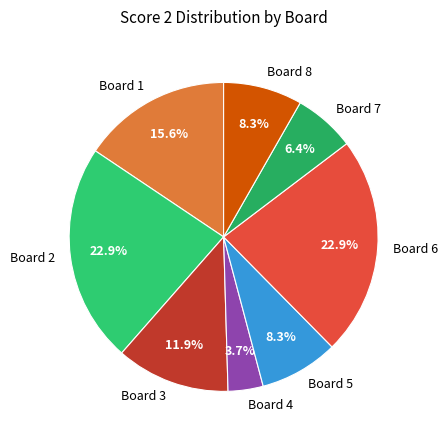

Count the number of slices in the pie.

8